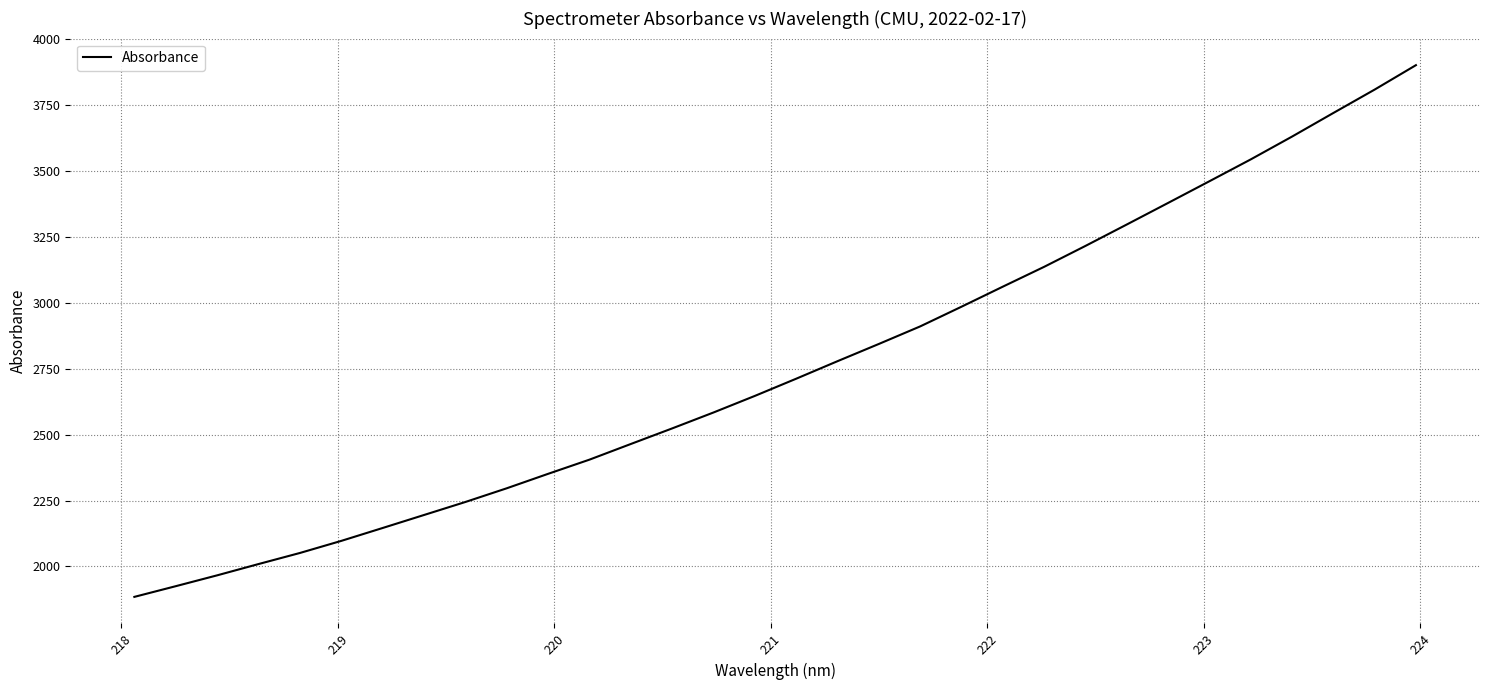

What is the minimum value shown in the chart?

1884.9